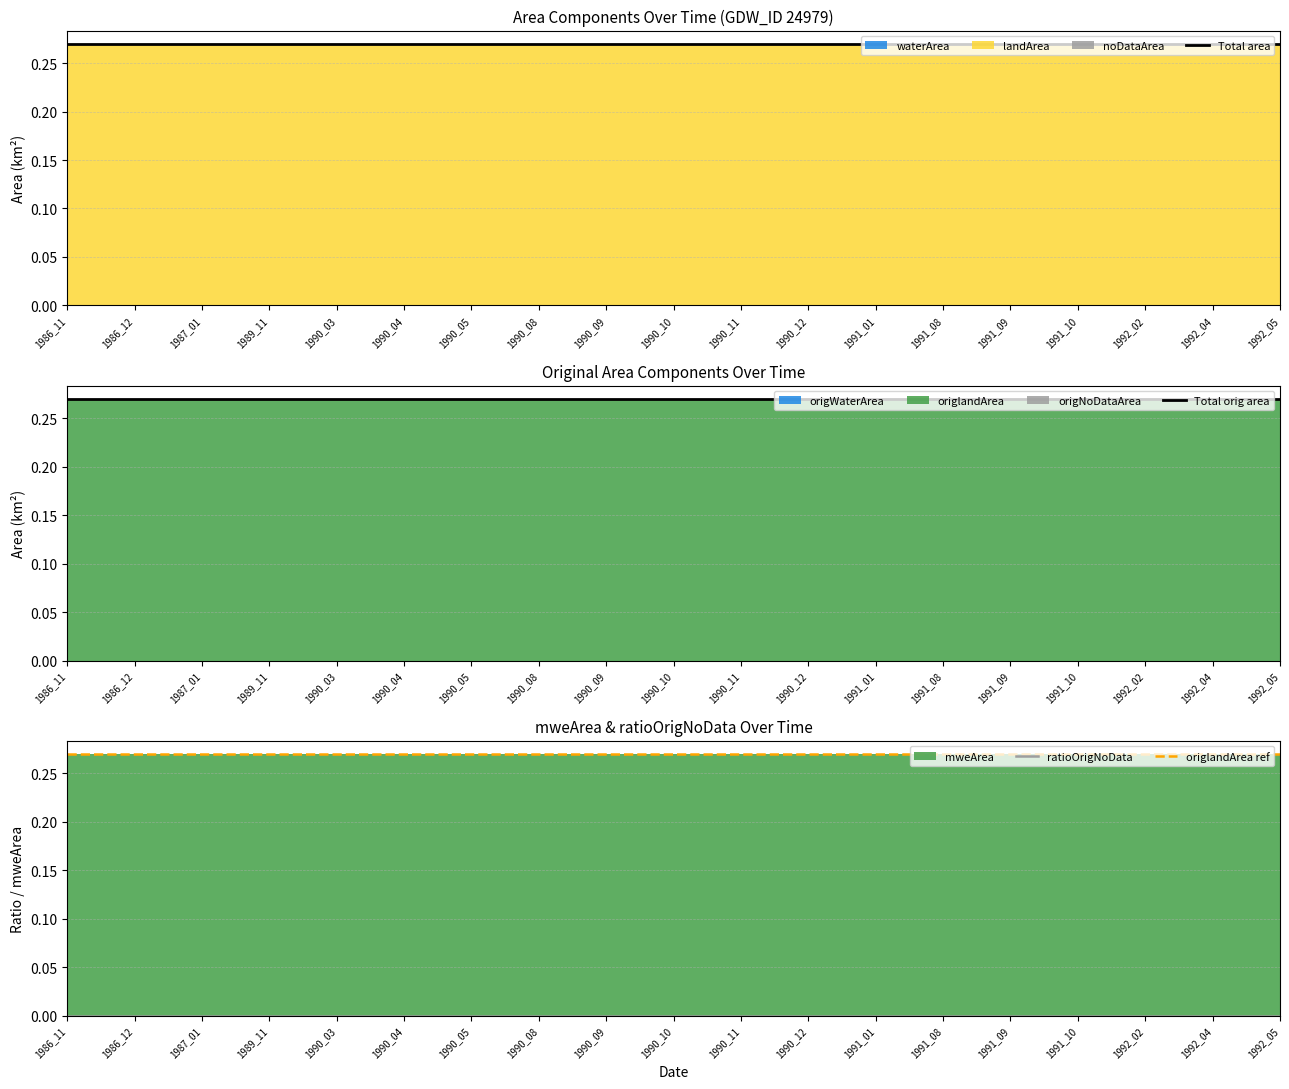

What is the value of the origlandArea ref point at the 12th from the left?

0.3